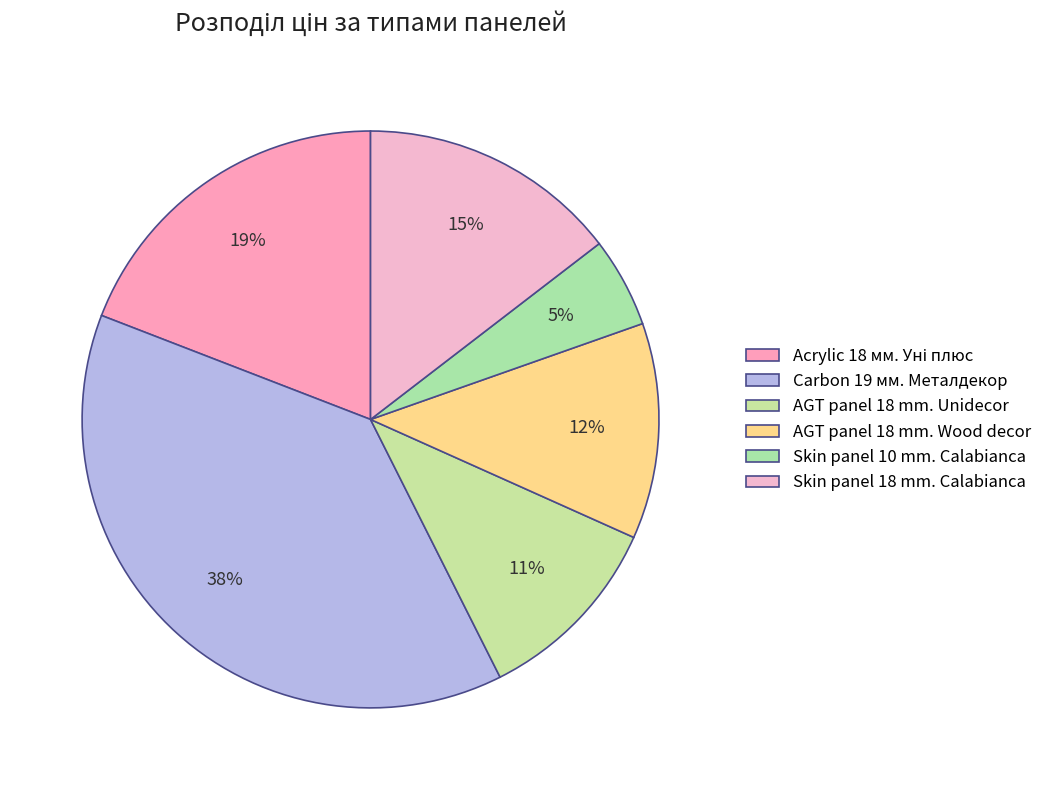

Which has a higher value, AGT panel 18 mm. Wood decor or Skin panel 18 mm. Calabianca?

Skin panel 18 mm. Calabianca